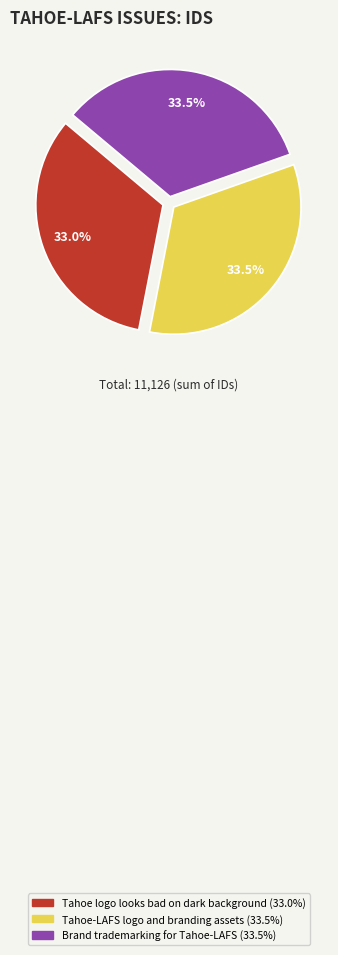

What percentage is NOT represented by Tahoe logo looks bad on dark background?

67.0%